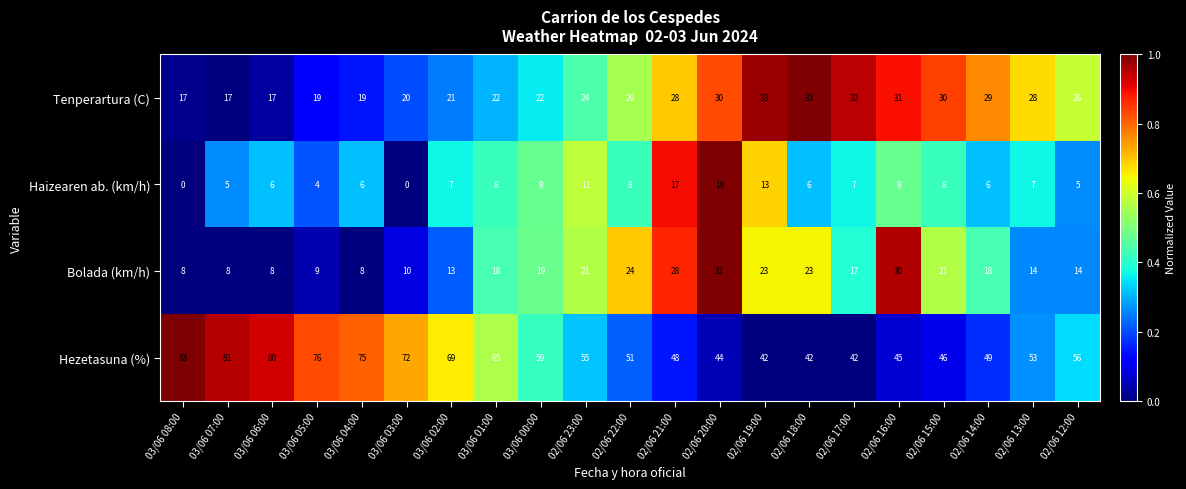

Which category has the highest value across all series?

03/06 08:00